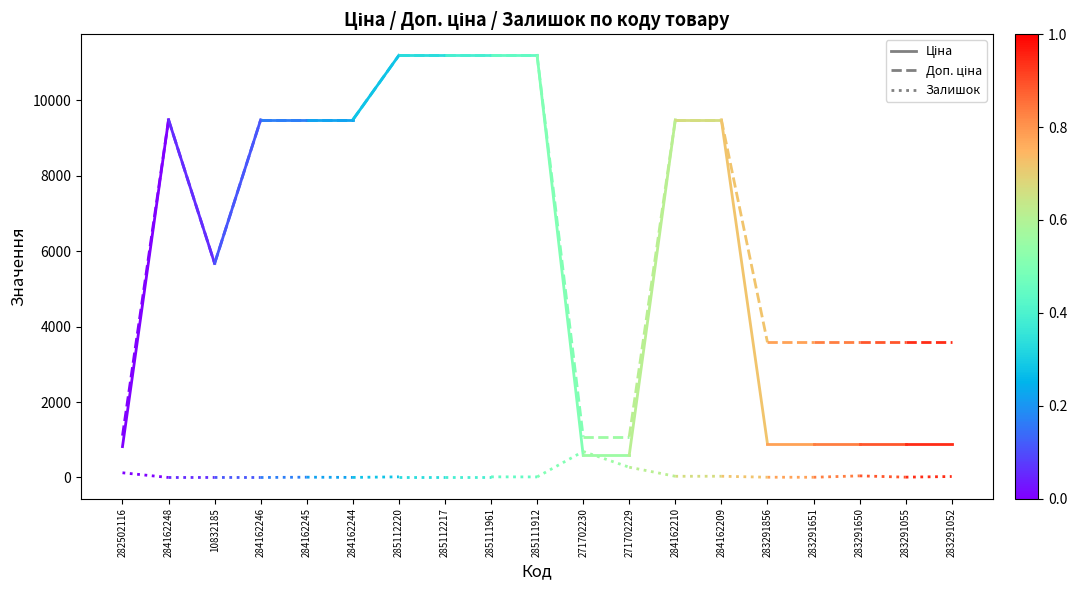

At how many categories does at least one series exceed 7354?

1